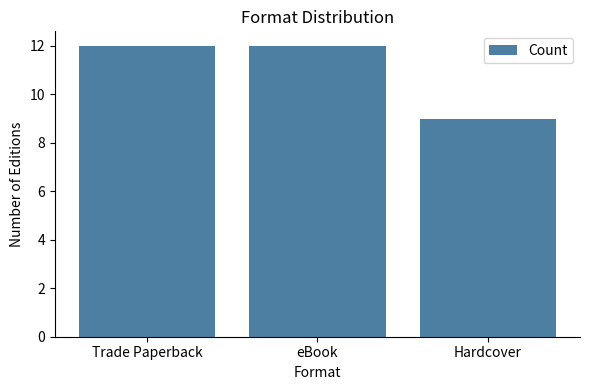

What is the greatest value displayed?

12